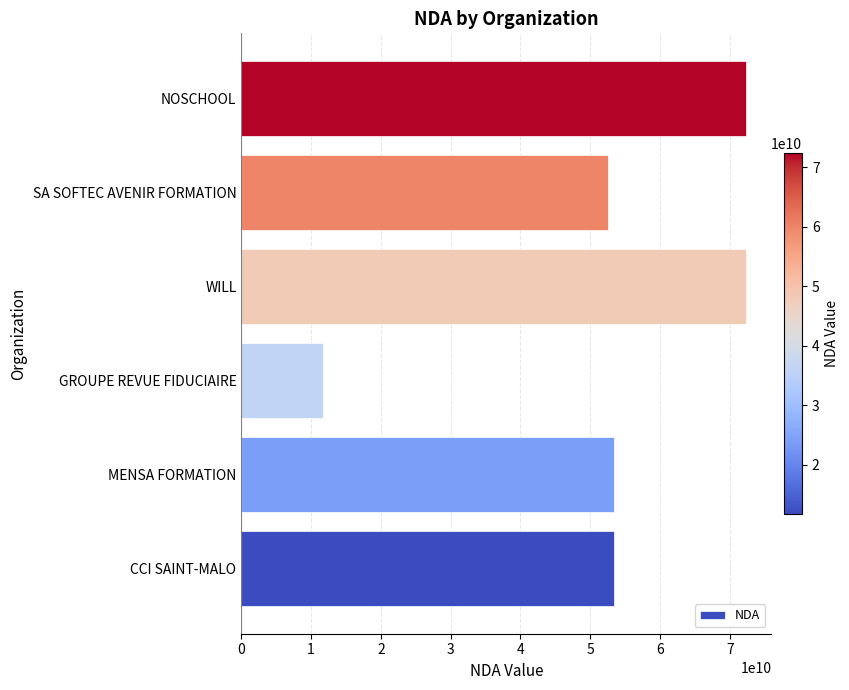

Count the number of categories in the chart.

6